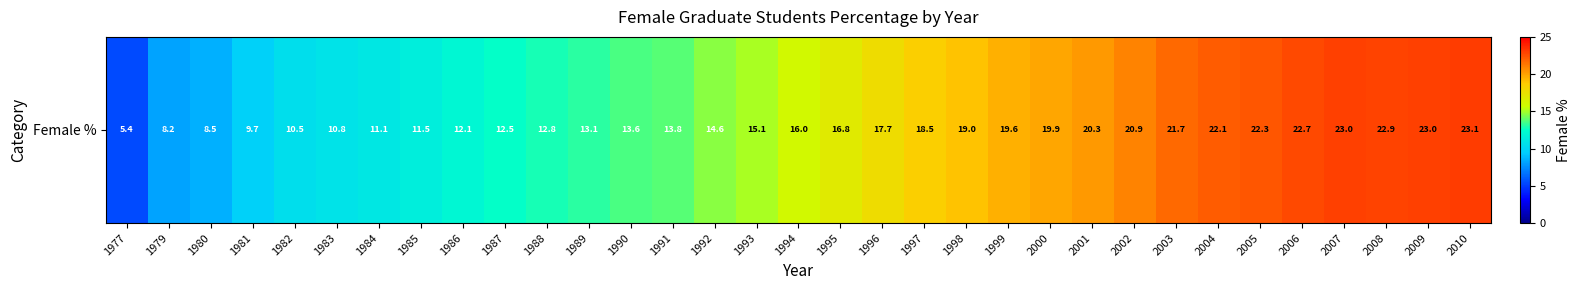

What is the difference between the maximum and minimum values?

17.7